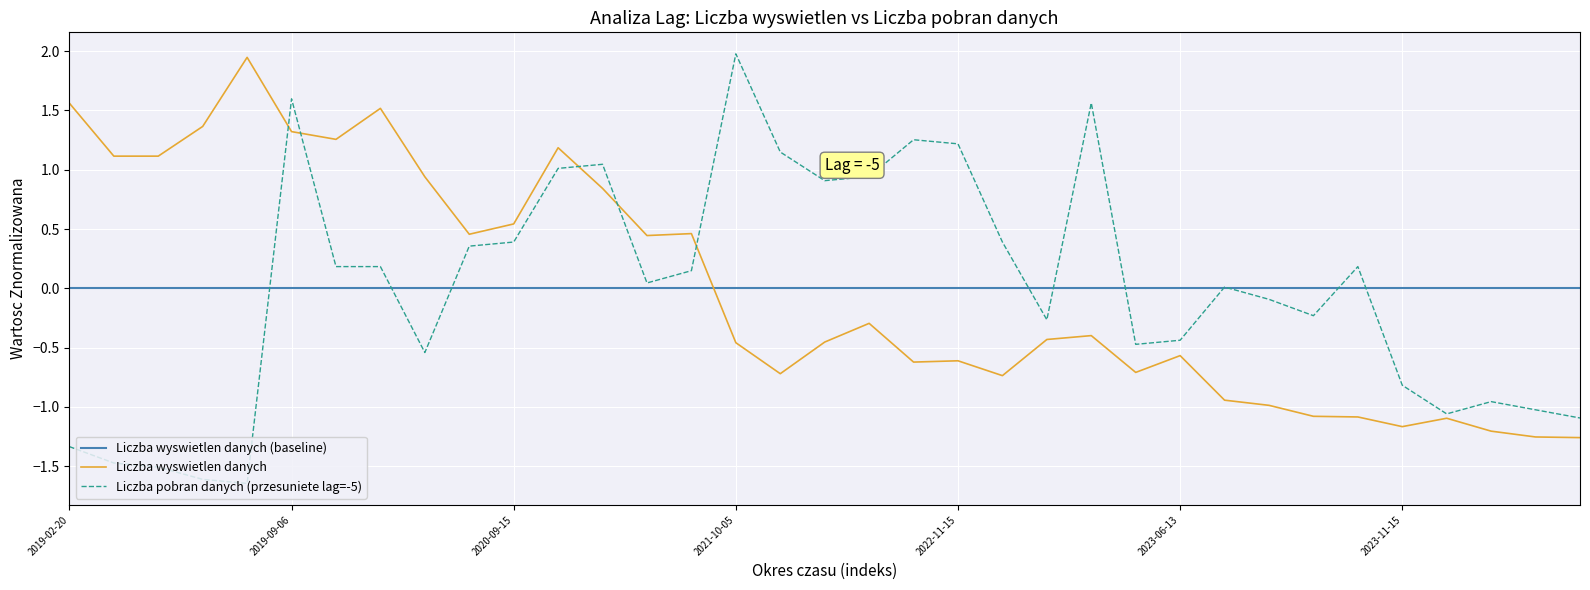

What is the greatest value displayed?

2.0